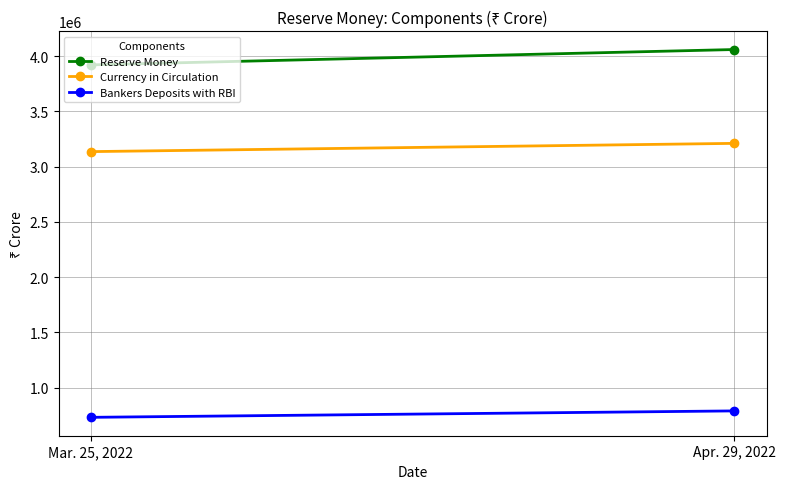

List the series in order of their overall mean, lowest first.

Bankers Deposits with RBI, Currency in Circulation, Reserve Money